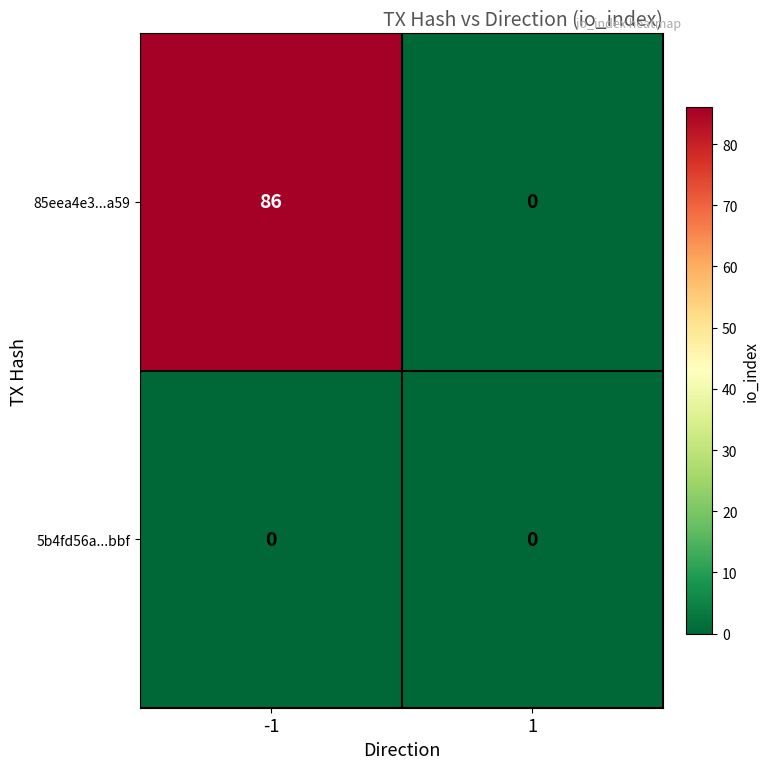

Reading left to right, list all the values displayed in this chart.

85eea4e3...a59: -1=86	1=0
5b4fd56a...bbf: -1=0	1=0